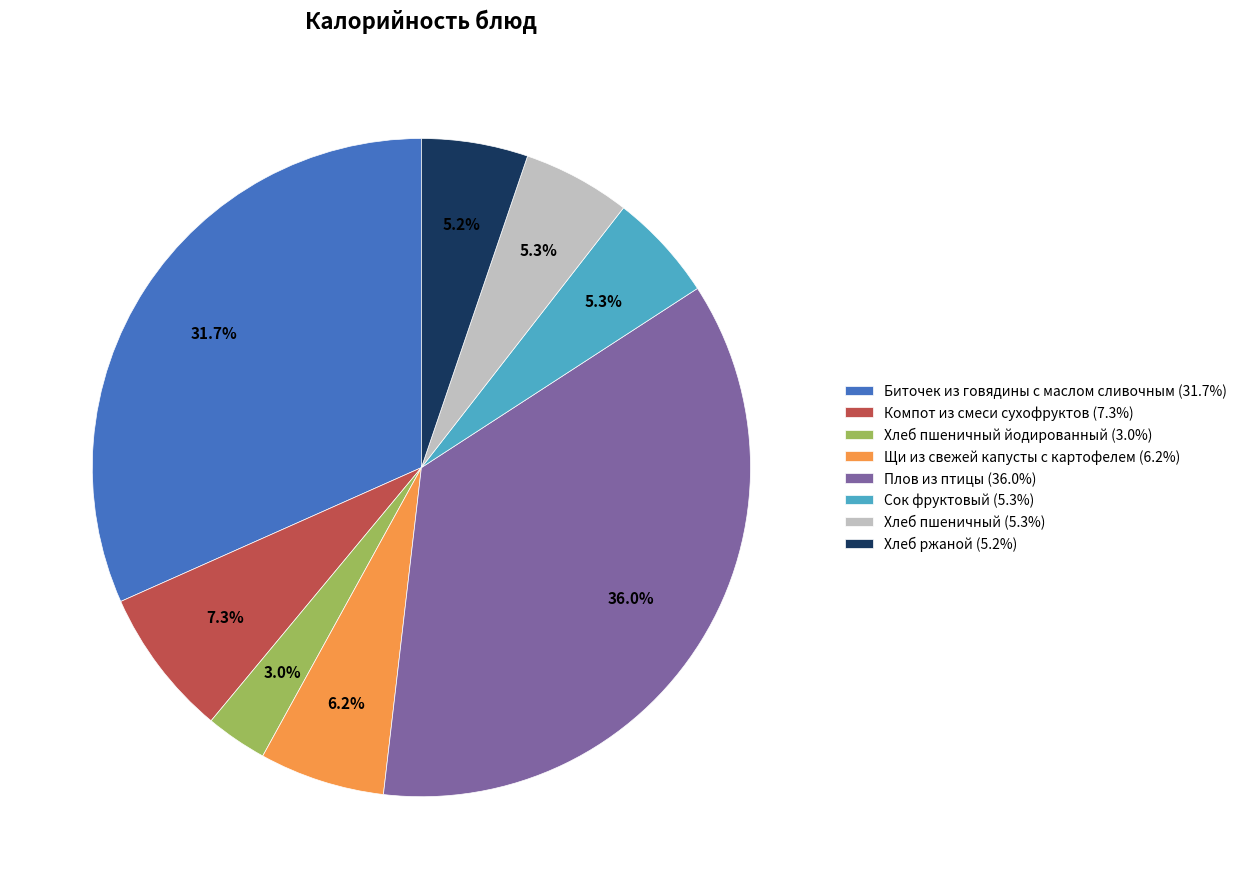

Is there any slice that represents more than half of the pie?

No